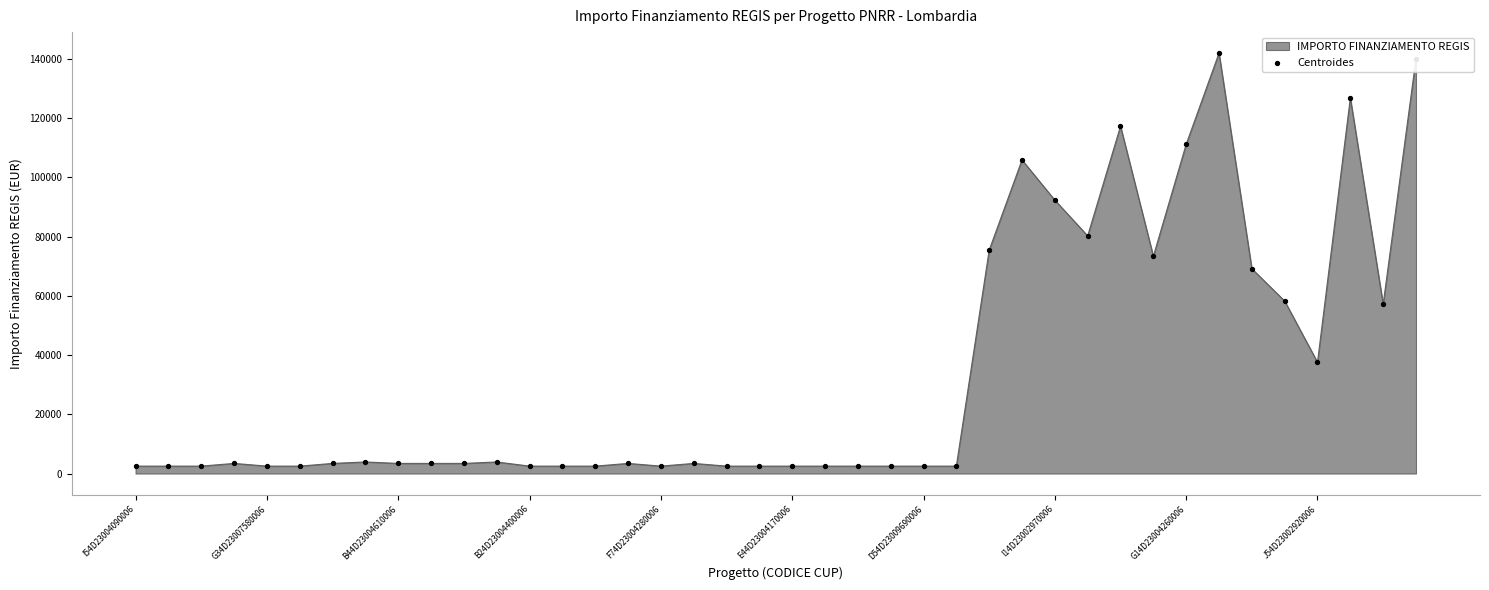

True or false: there are more than 1 points higher than both neighbors.

True